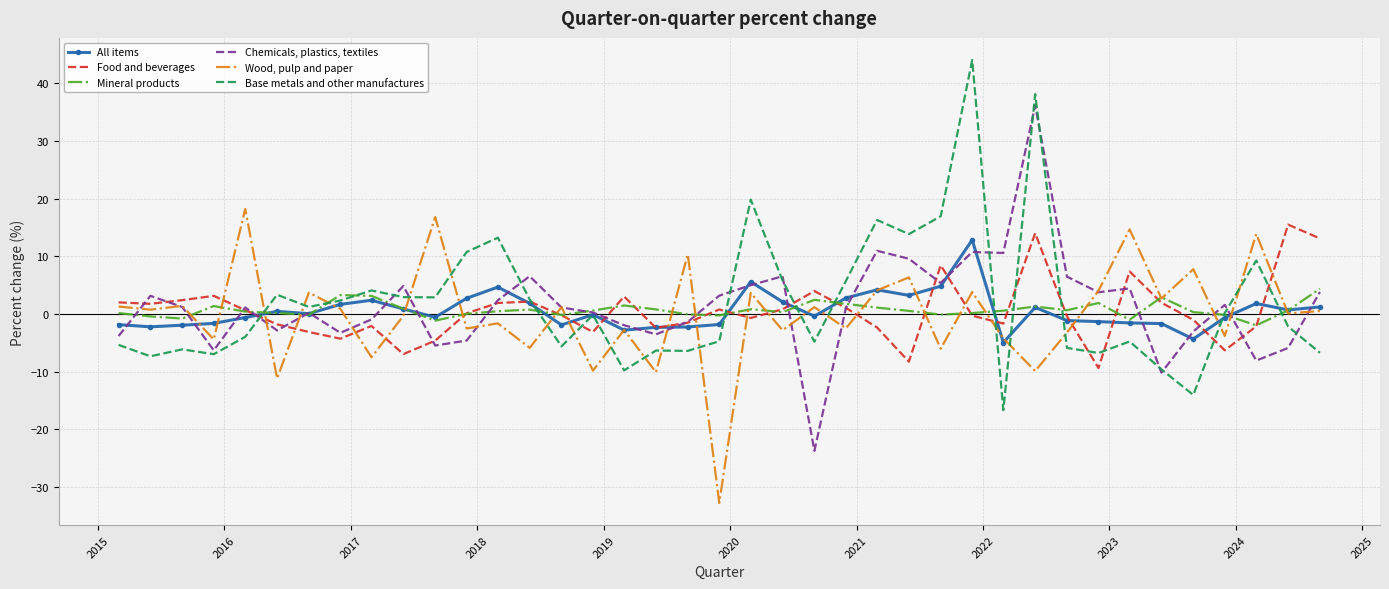

What is the highest value of the Chemicals, plastics, textiles series?

36.2